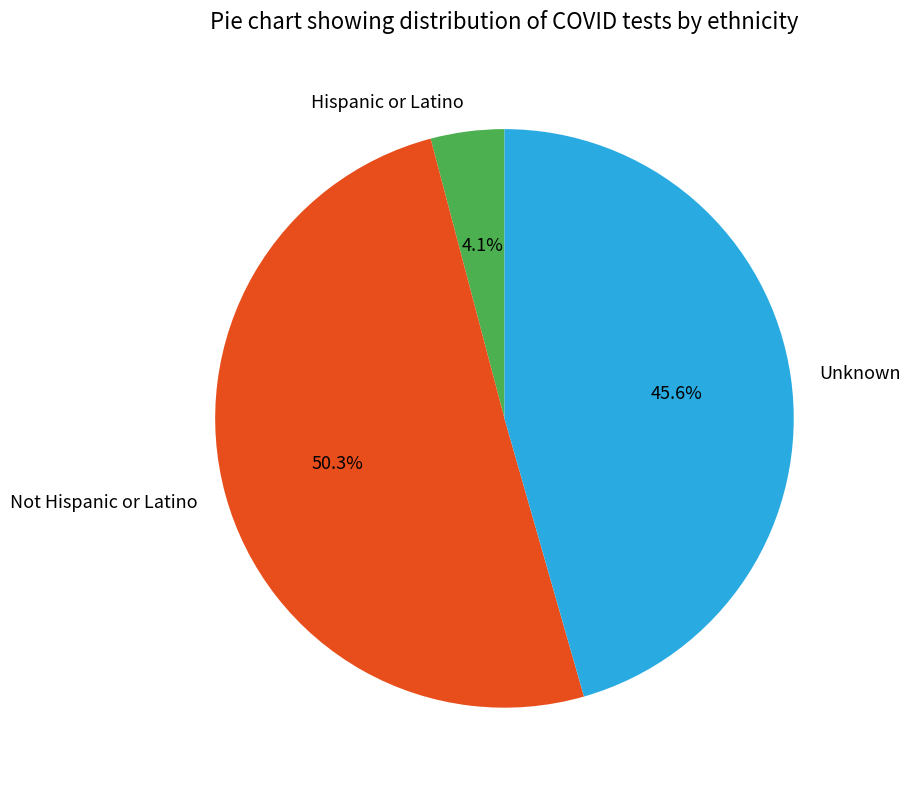

What is the smallest slice in the pie chart?

Hispanic or Latino